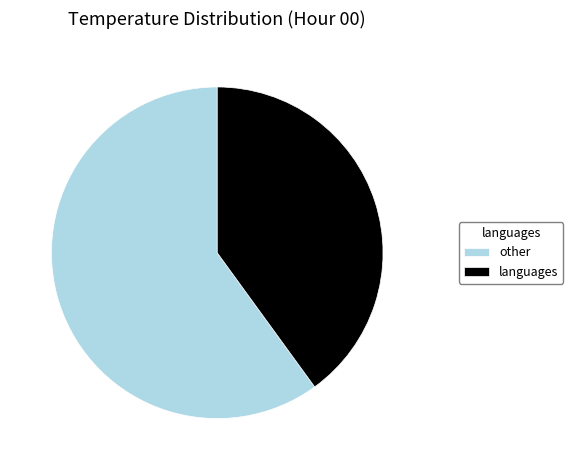

True or false: languages accounts for 40% of the total.

True